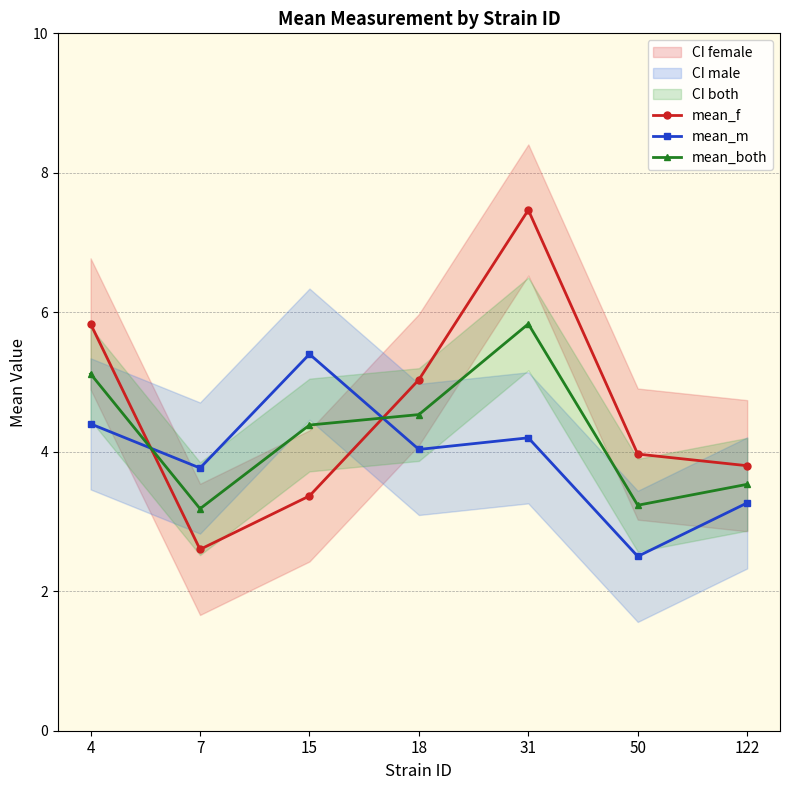

Rank the series by their maximum value, from lowest to highest.

mean_m, mean_both, mean_f